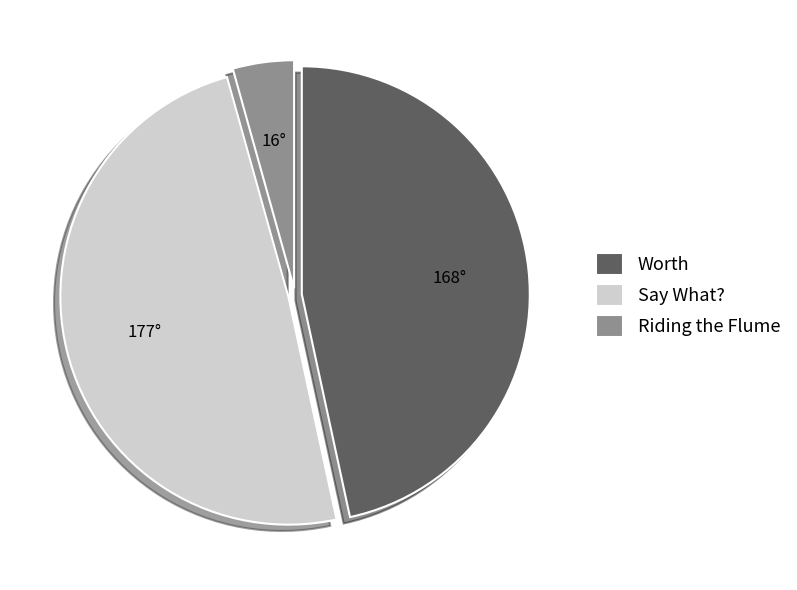

Do Worth and Riding the Flume together represent more than half of the pie?

Yes